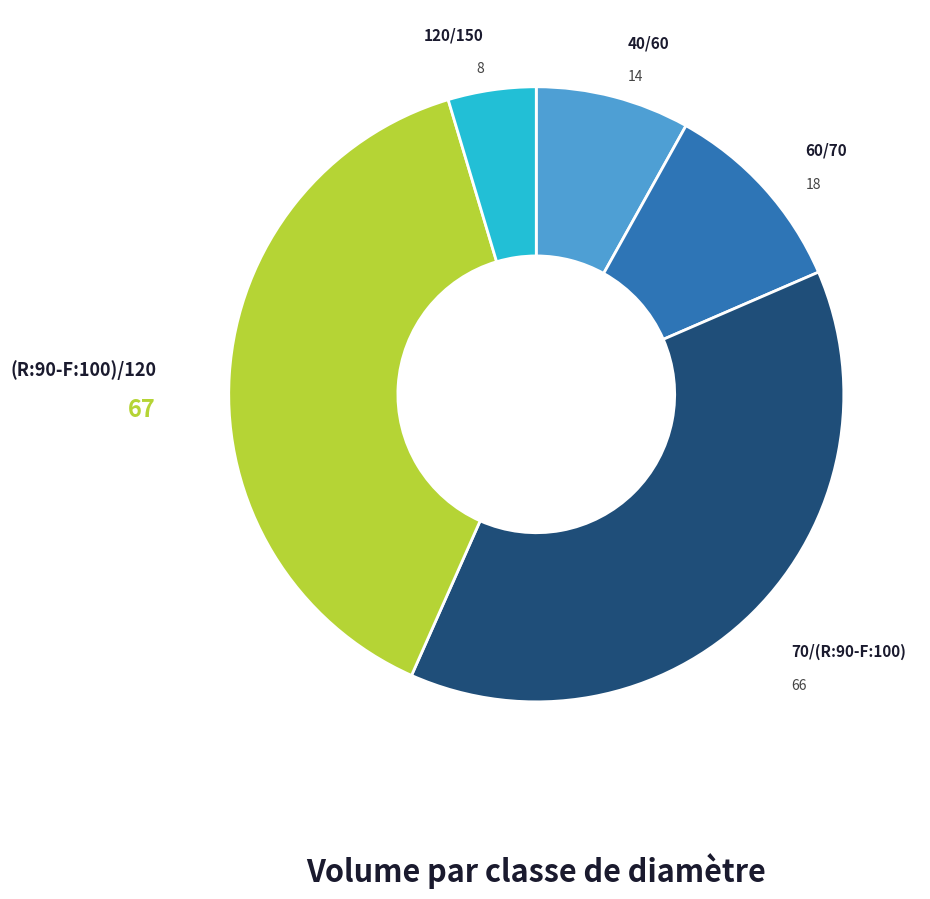

How many segments does this pie chart have?

5